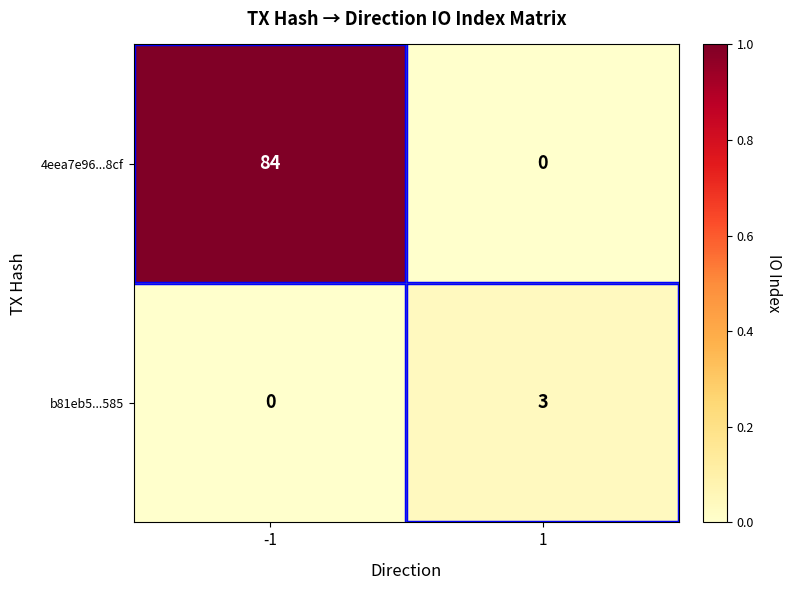

Which series has the largest total across all categories?

4eea7e96...8cf